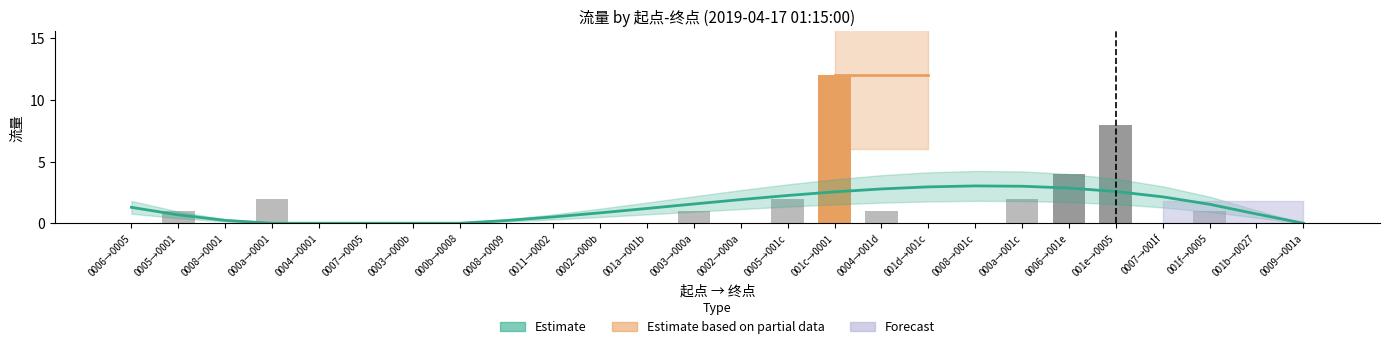

Between 0006→0005 and 000b→0008, which series saw the biggest shift?

Estimate